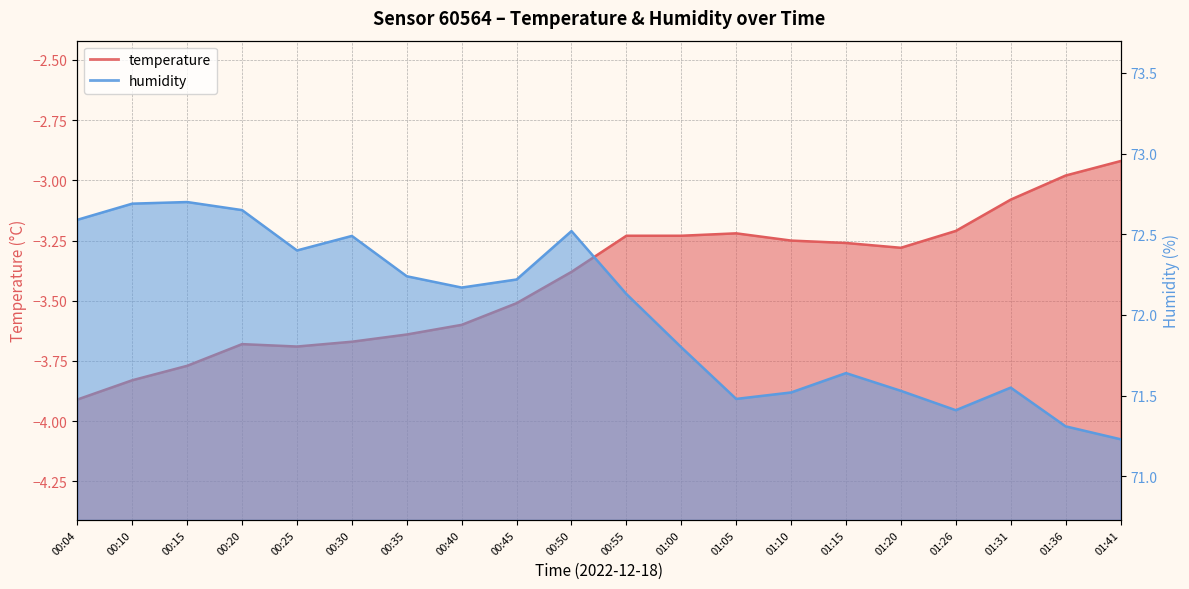

What is the maximum value for humidity?

72.7